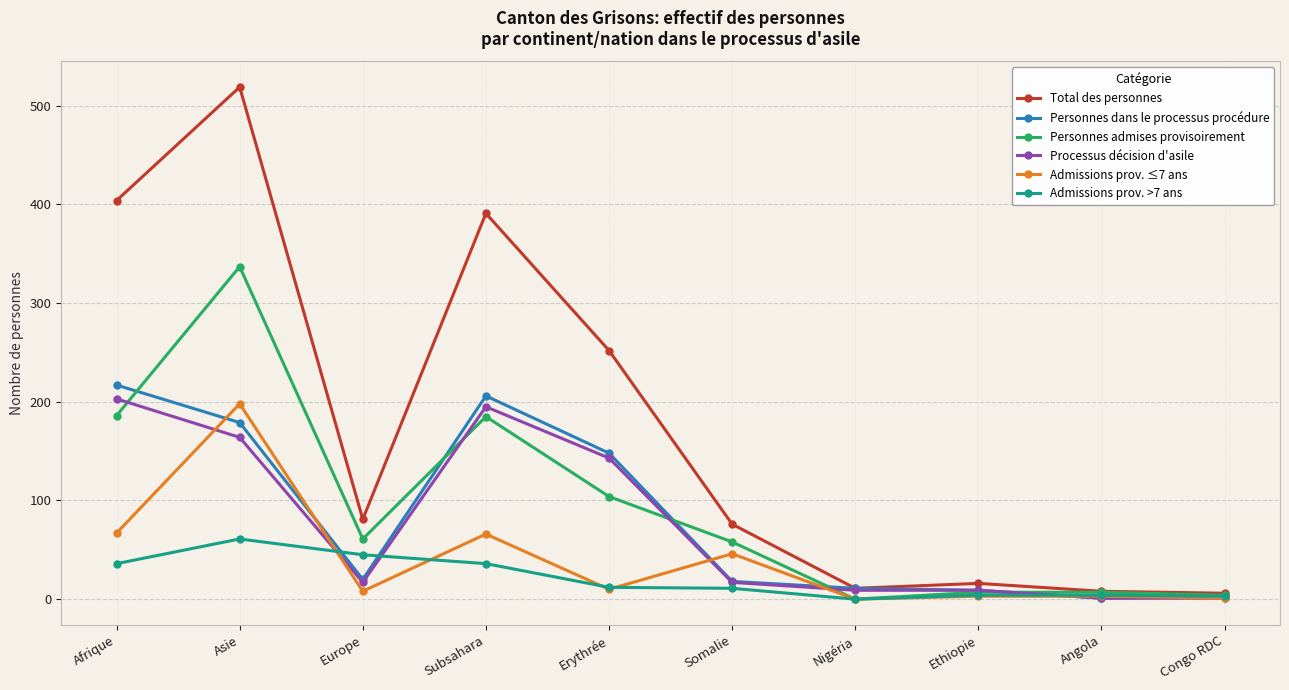

What is the total value across all series at Angola?

24